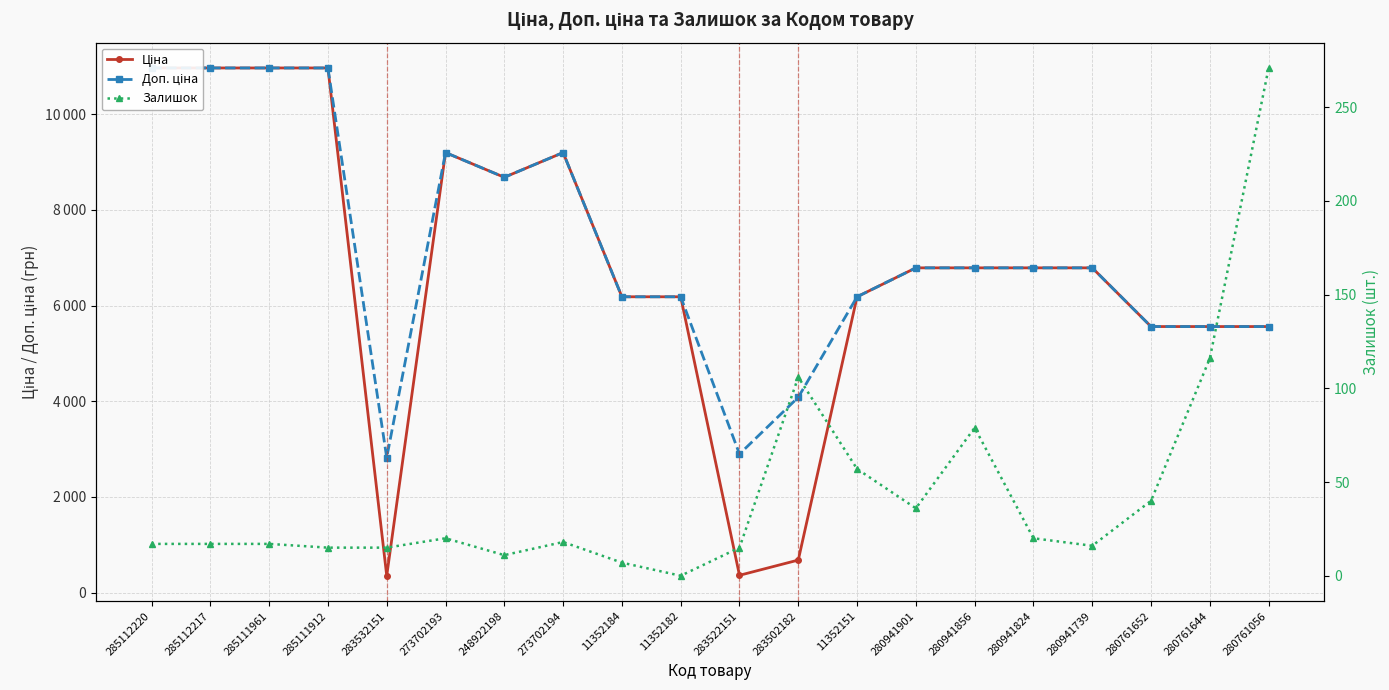

Which label corresponds to the smallest value in the chart?

11352182